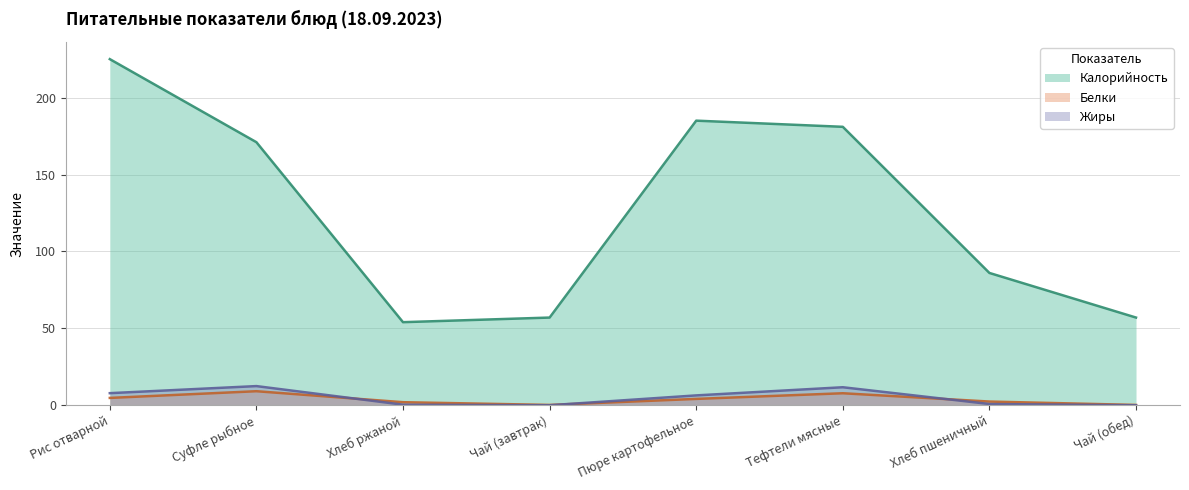

Reading left to right, list all the values displayed in this chart.

Калорийность: 225.0	171.0	54.0	57.0	185.0	181.0	86.0	57.0
Белки: 4.8	9.1	2.0	0.2	4.1	7.8	2.4	0.2
Жиры: 7.8	12.4	0.4	0.0	6.4	11.7	0.8	0.0